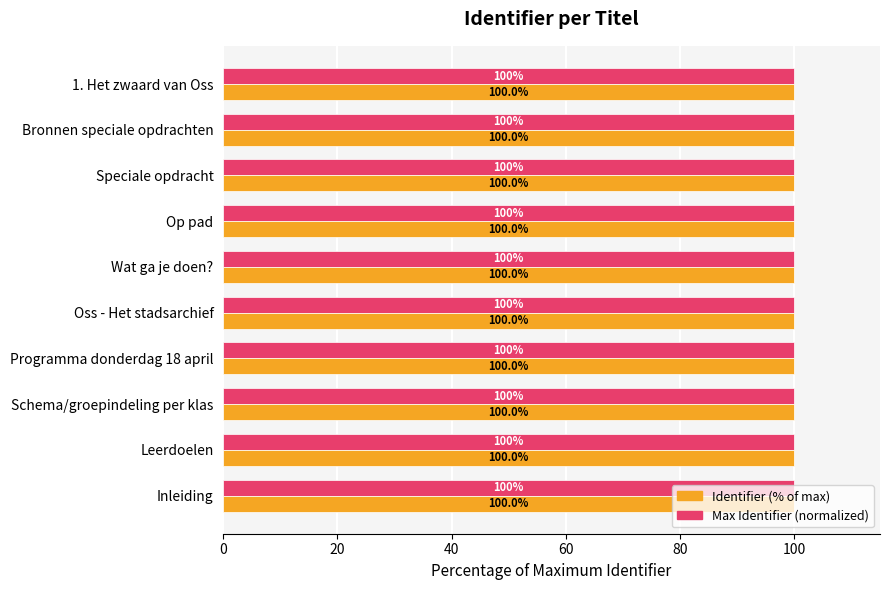

At which label is Identifier (% of max) closest to 99?

Inleiding